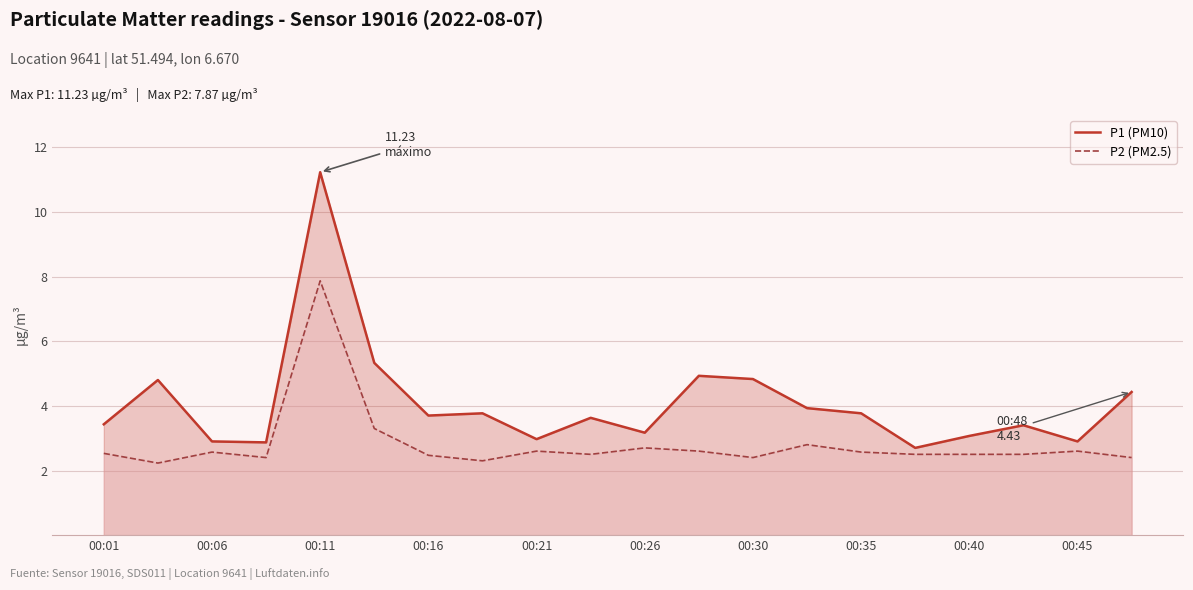

True or false: P2 (PM2.5) has more than 2 points higher than both neighbors.

True